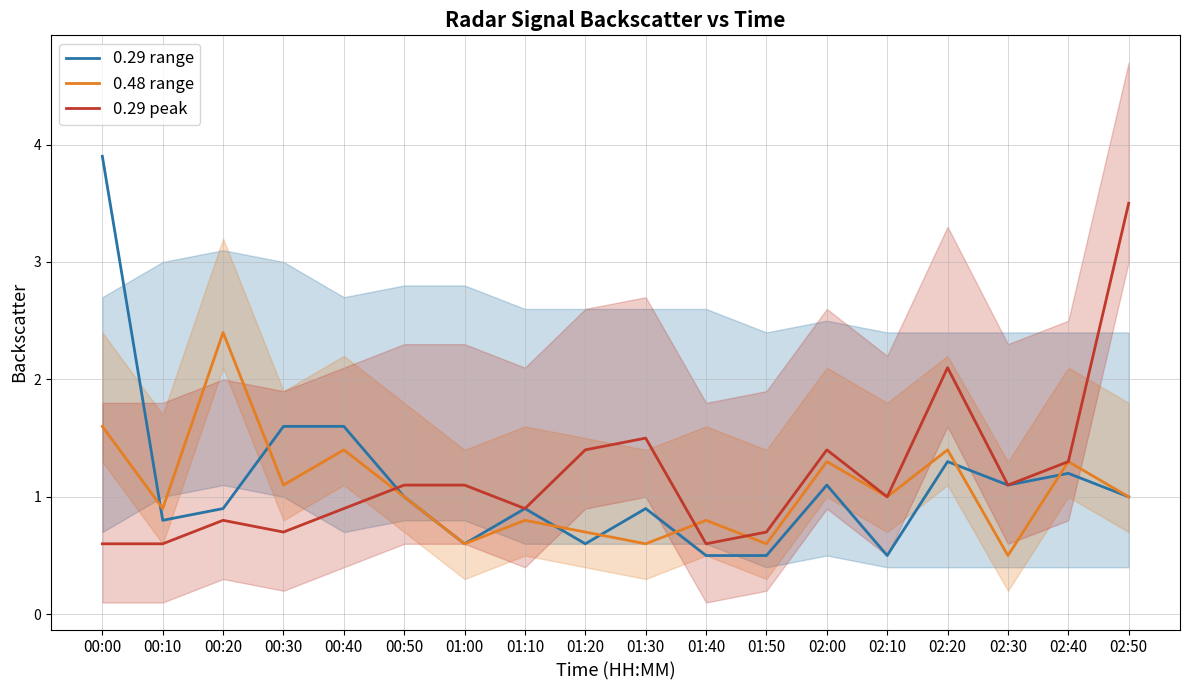

At which label does 0.48 range reach its peak?

00:20